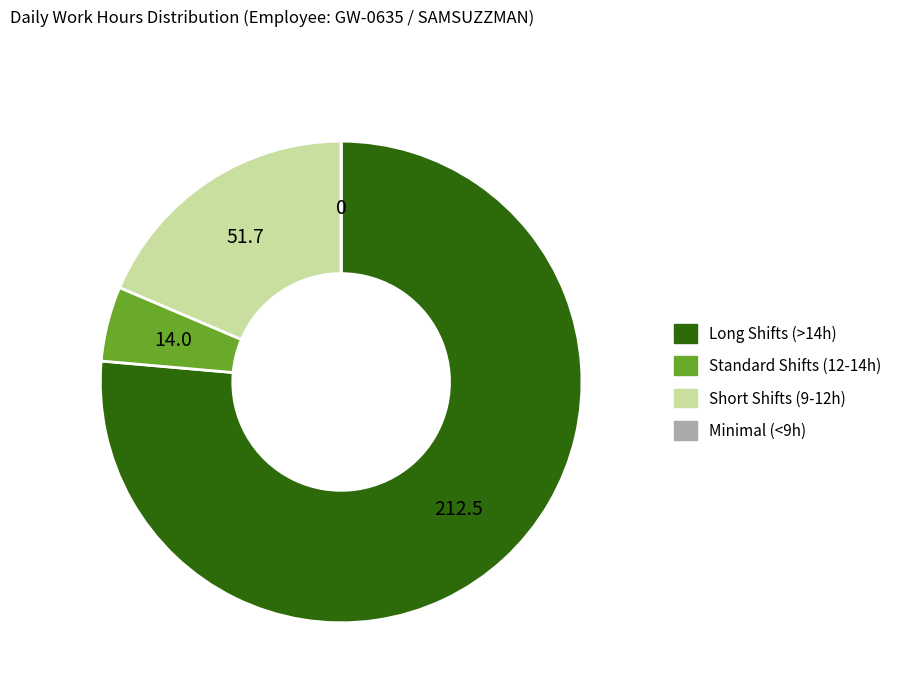

True or false: Standard Shifts (12-14h) accounts for 5% of the total.

True